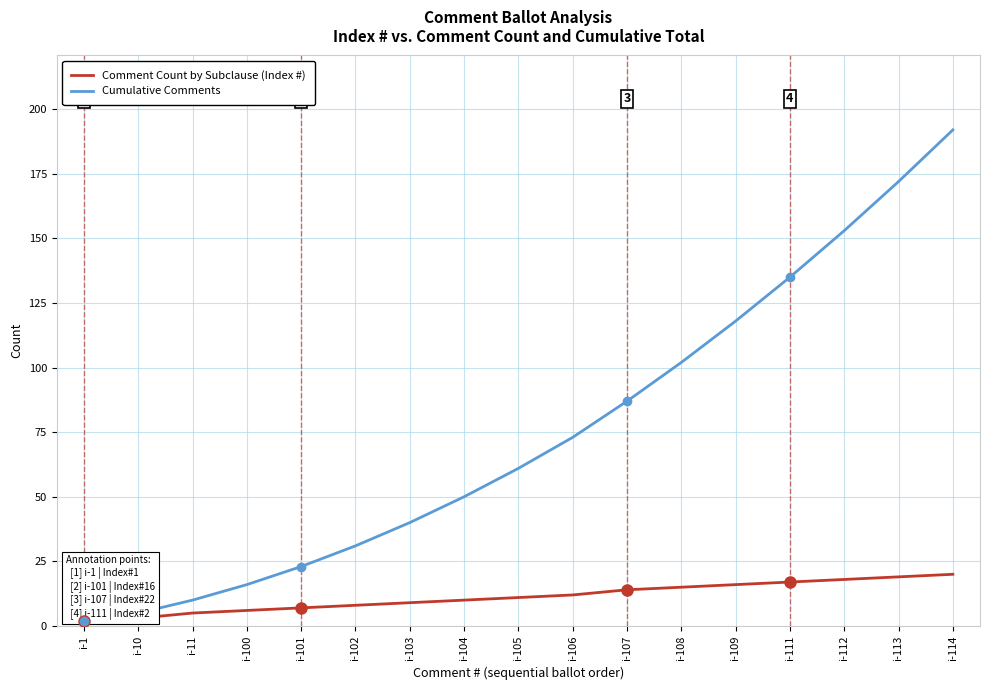

At which category is the sum across all series the highest?

i-114